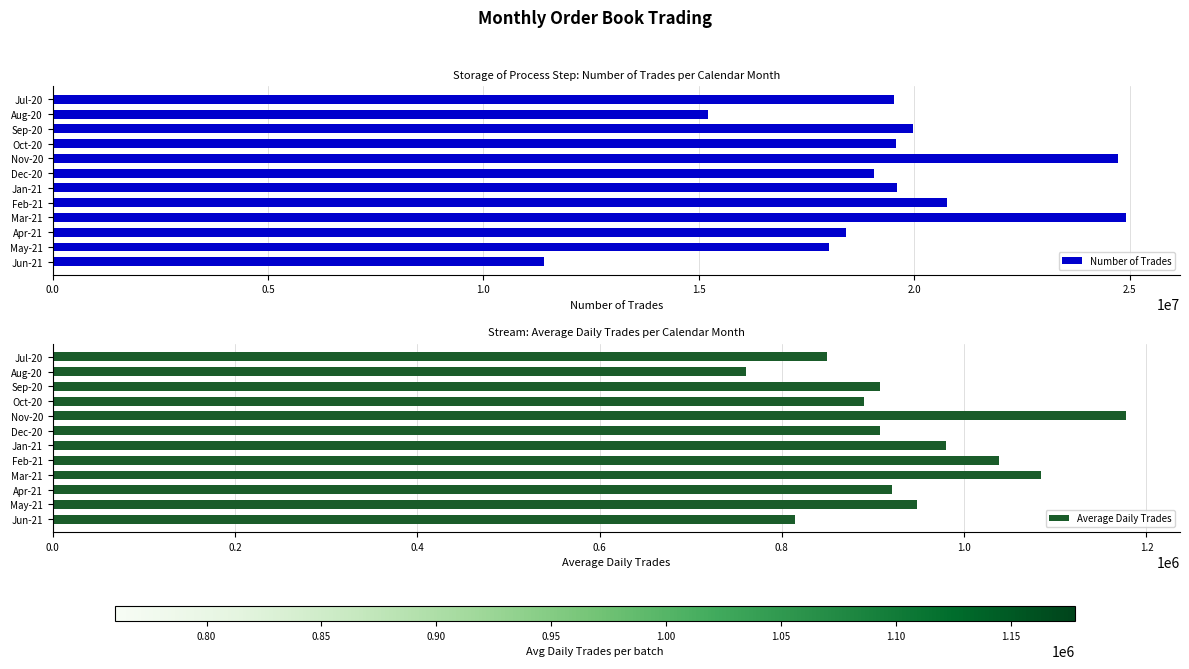

Where is Number of Trades nearest to the value 18166950?

May-21